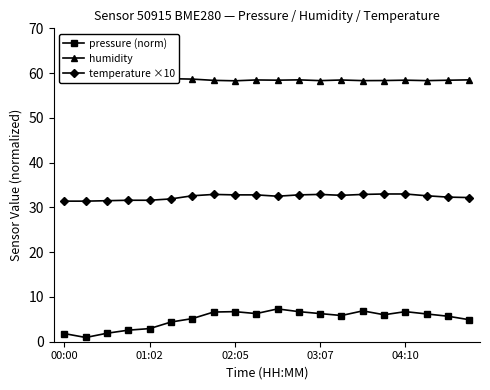

The temperature ×10 series shows 20.7 at 01:02. True or false?

False